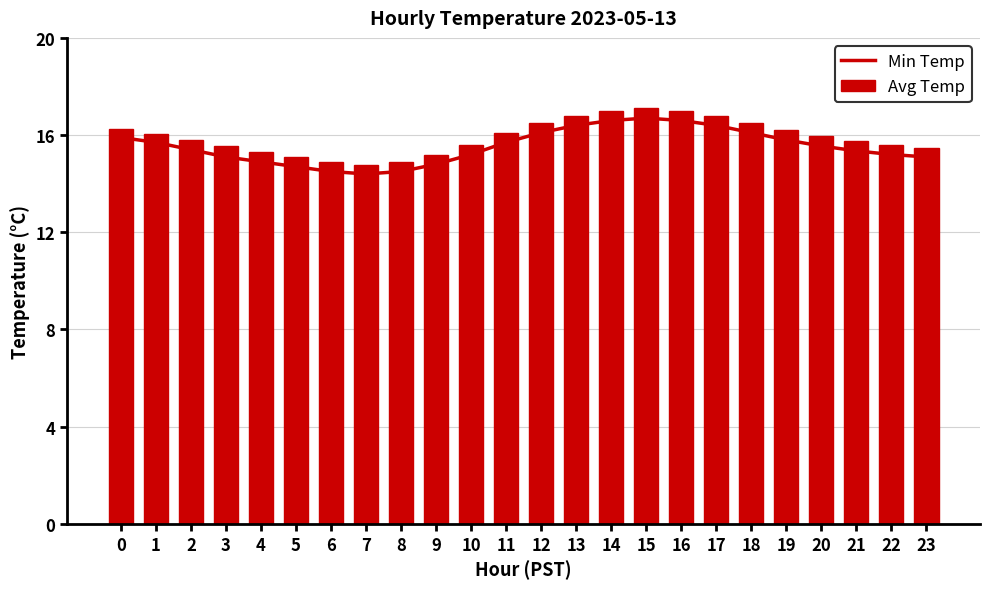

Between 21 and 3, which is larger?

21